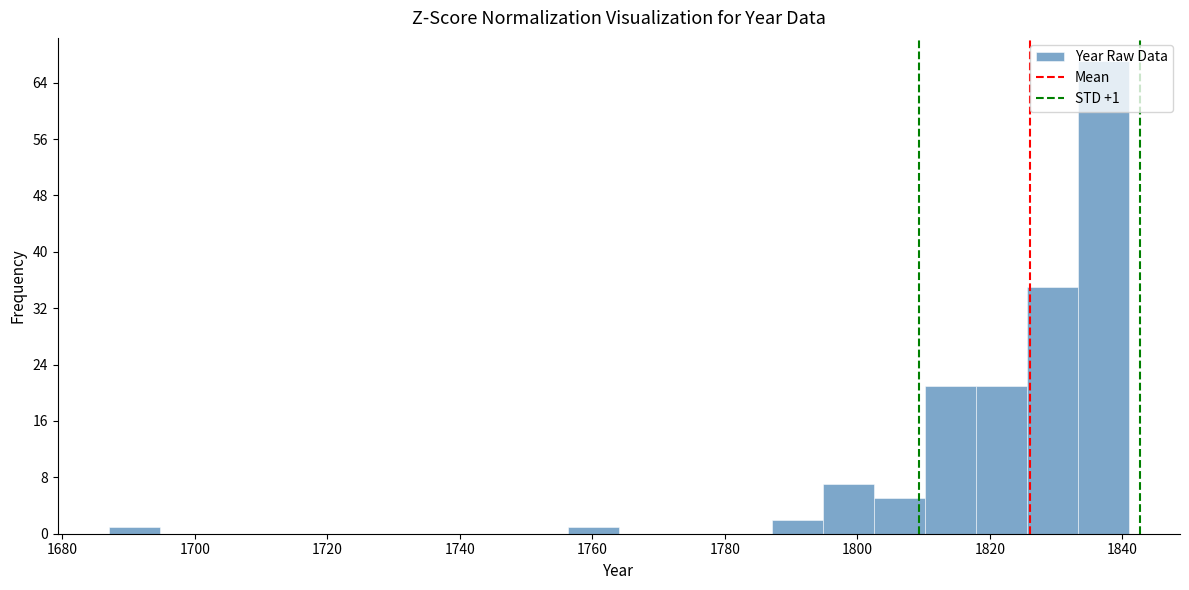

Around what value on the x-axis is the tallest bar? Give the approximate position of its centre, as read against the axis.

1838